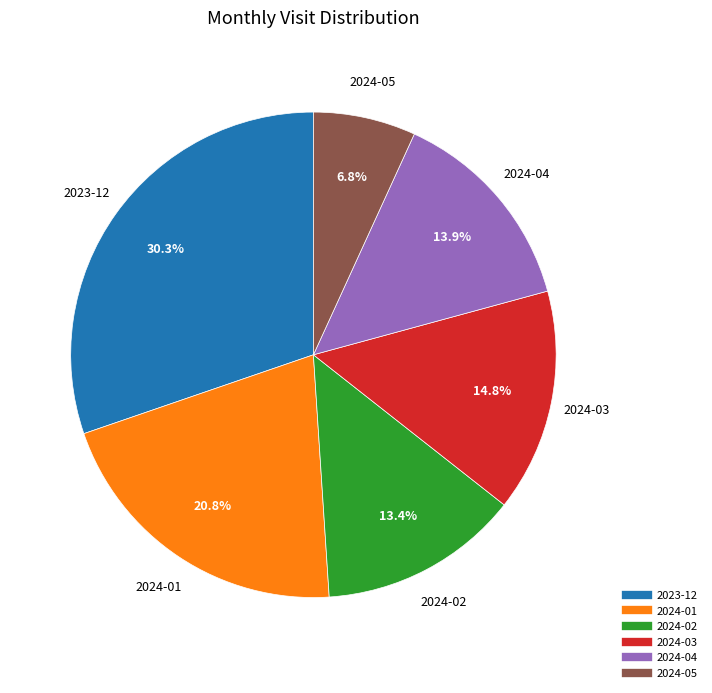

Does 2023-12 account for over 50% of the chart?

No